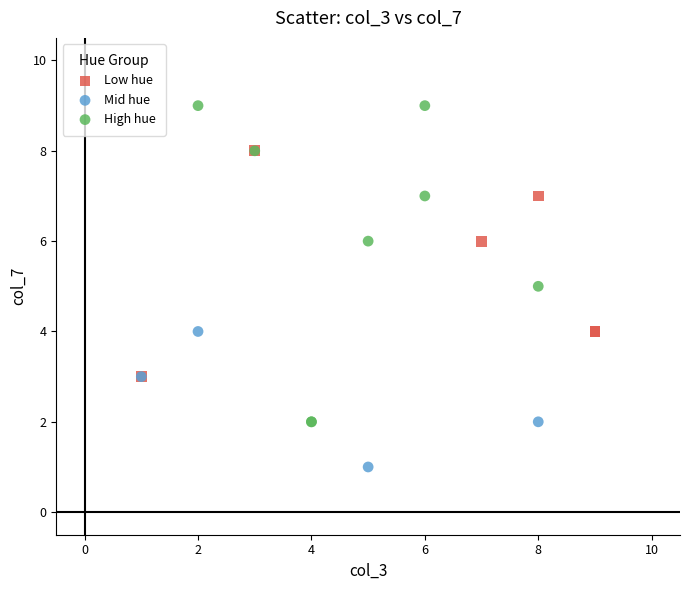

Which series has the widest spread of Y values?

High hue